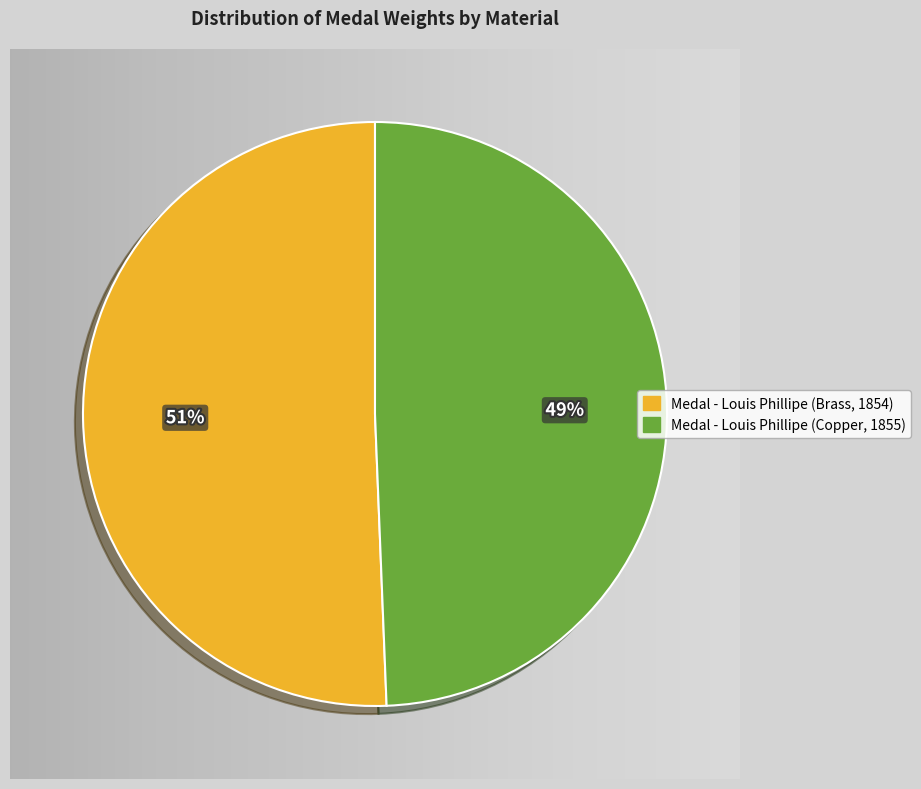

Count the number of slices in the pie.

2